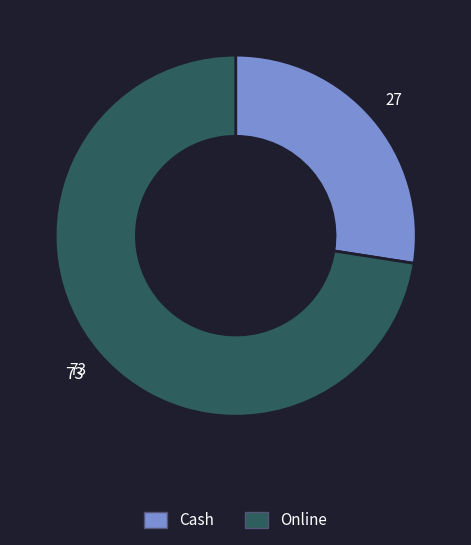

Which has a higher value, Online or Cash?

Online